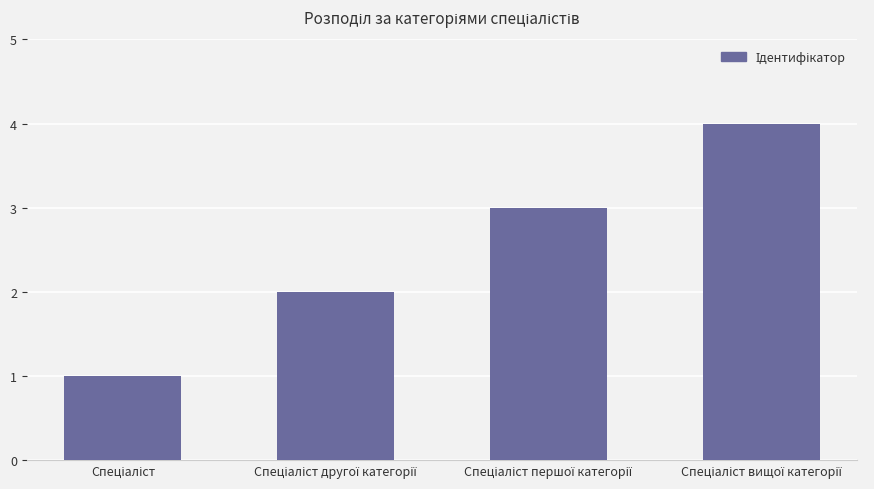

What is the sum of all values?

10